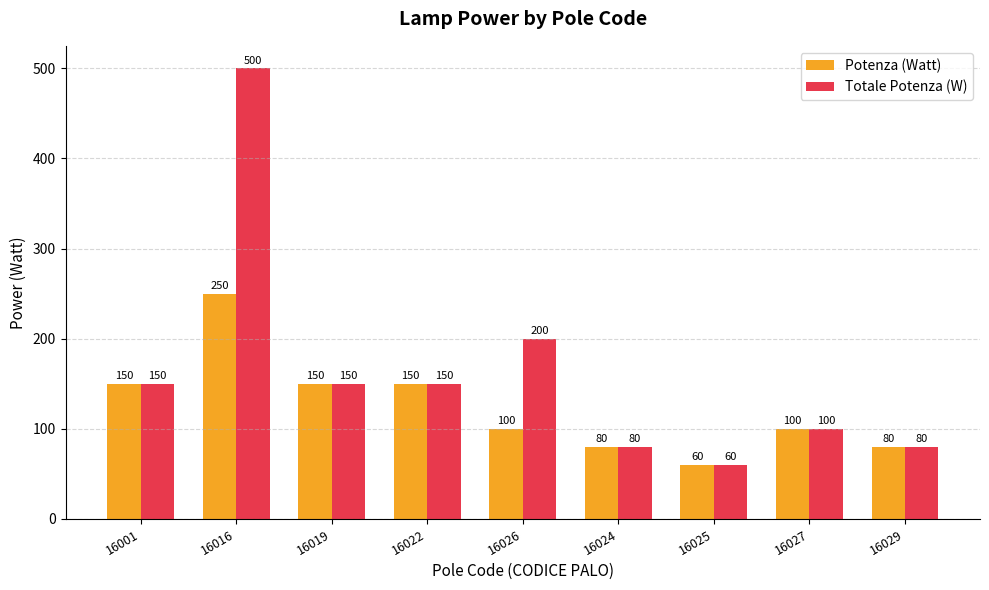

List the series in order of their overall mean, highest first.

Totale Potenza (W), Potenza (Watt)